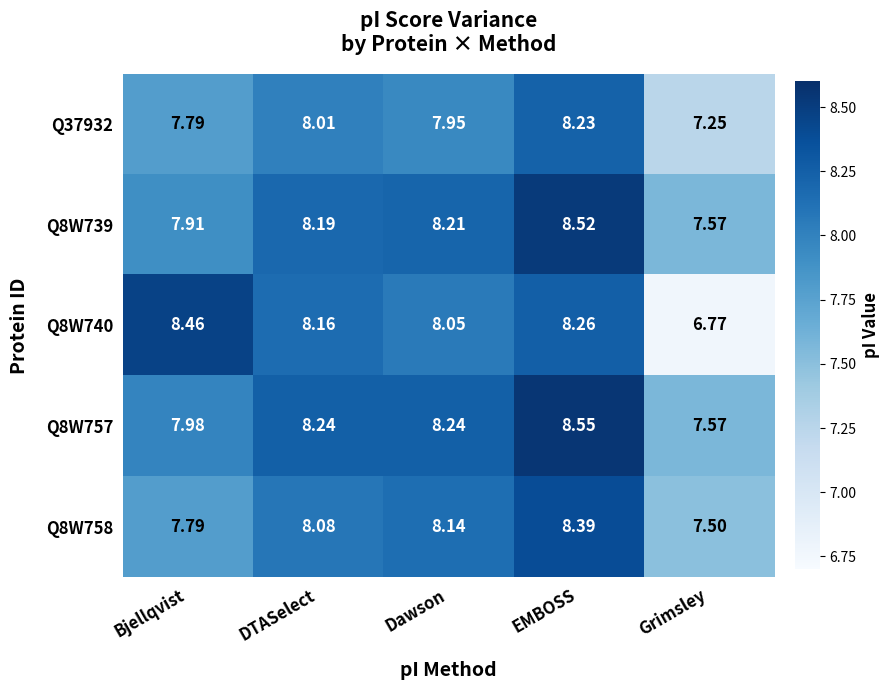

Which series has the largest range (max minus min)?

Q8W740